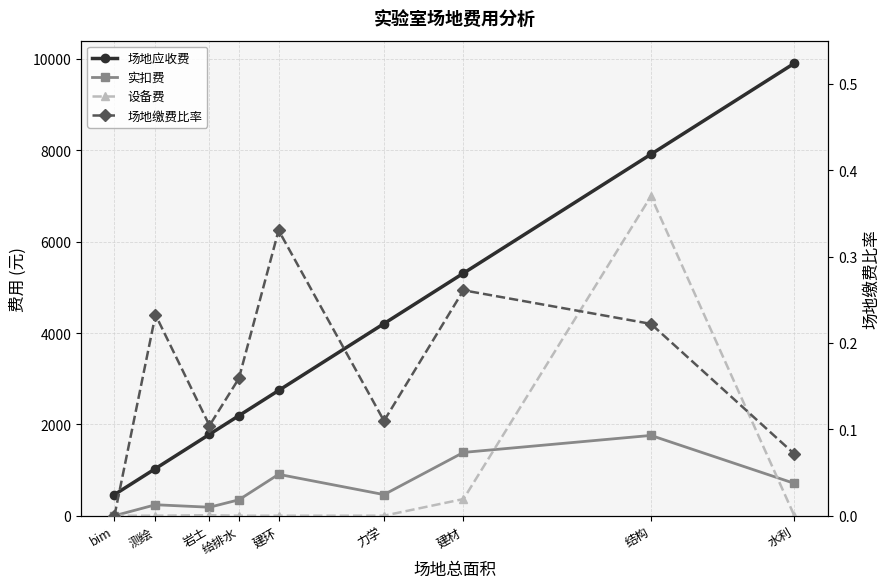

Between 岩土 and 给排水, which series saw the biggest shift?

场地应收费